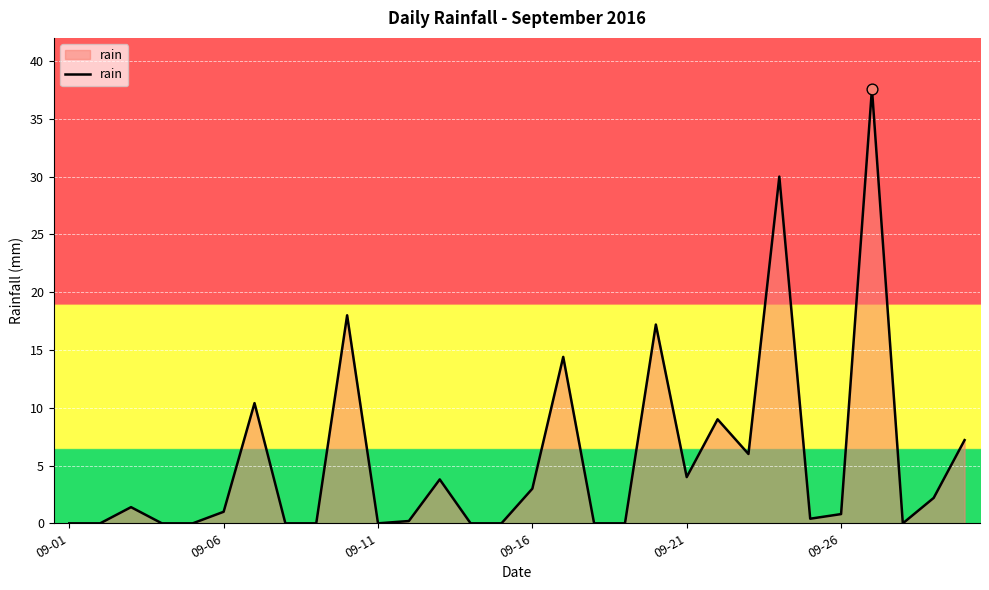

What is the difference between the maximum and minimum values?

37.6